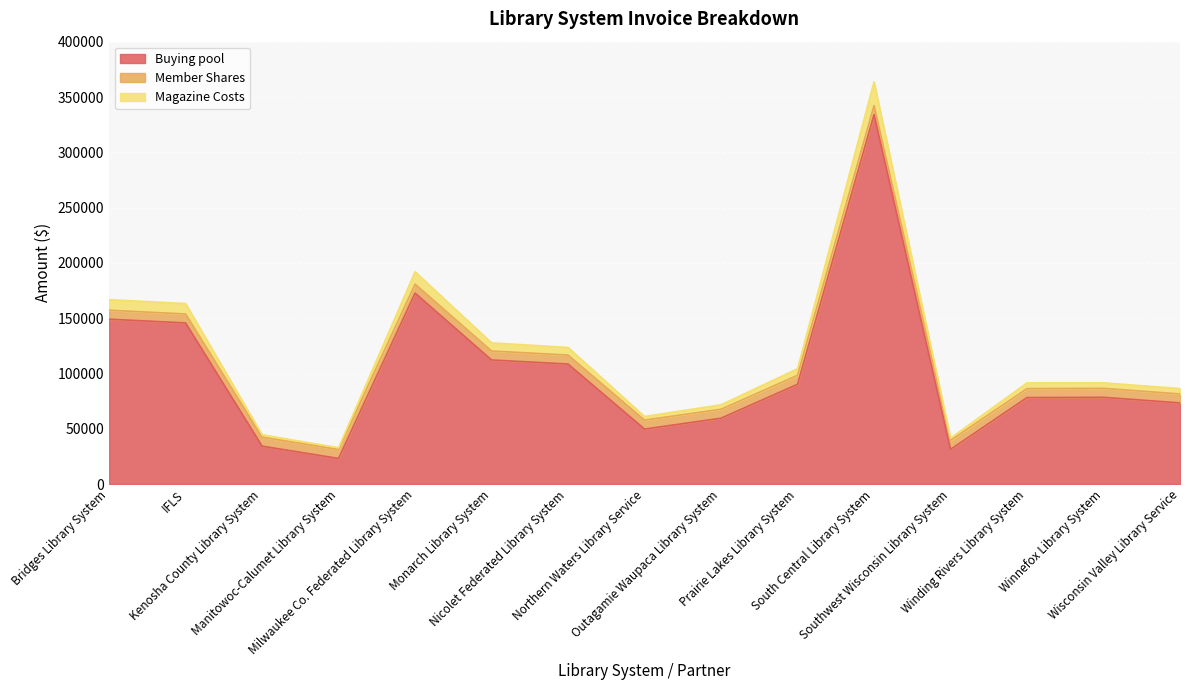

True or false: Magazine Costs has a value of 49951 at Manitowoc-Calumet Library System.

False